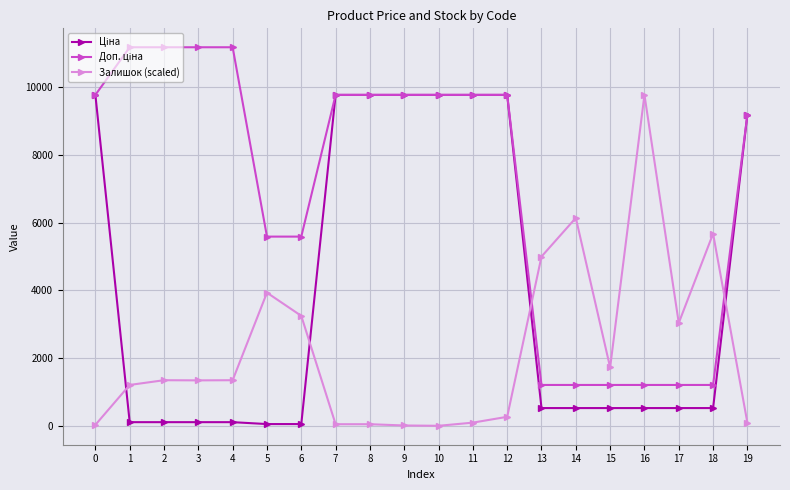

What is the difference between the highest and lowest values at 11?

9677.7